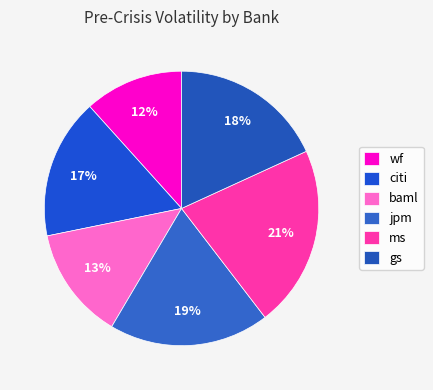

The gs slice represents 18% of the pie. True or false?

True